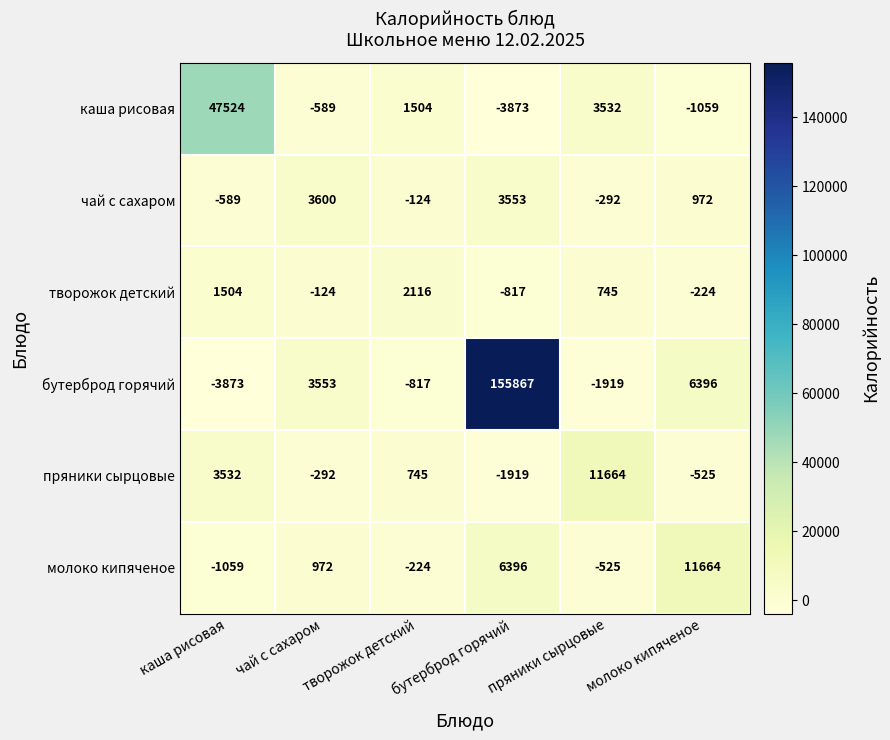

The value of пряники сырцовые at молоко кипяченое is -525. True or false?

True